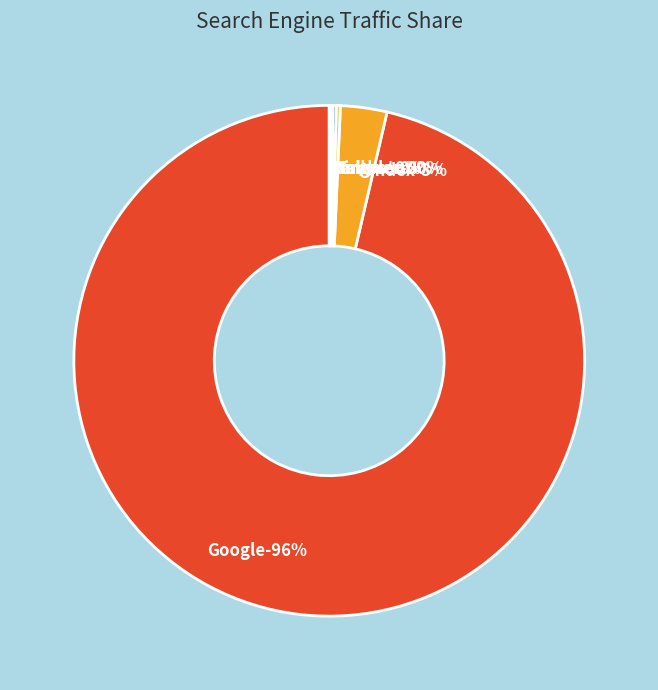

The Mail.ru slice represents 12% of the pie. True or false?

False